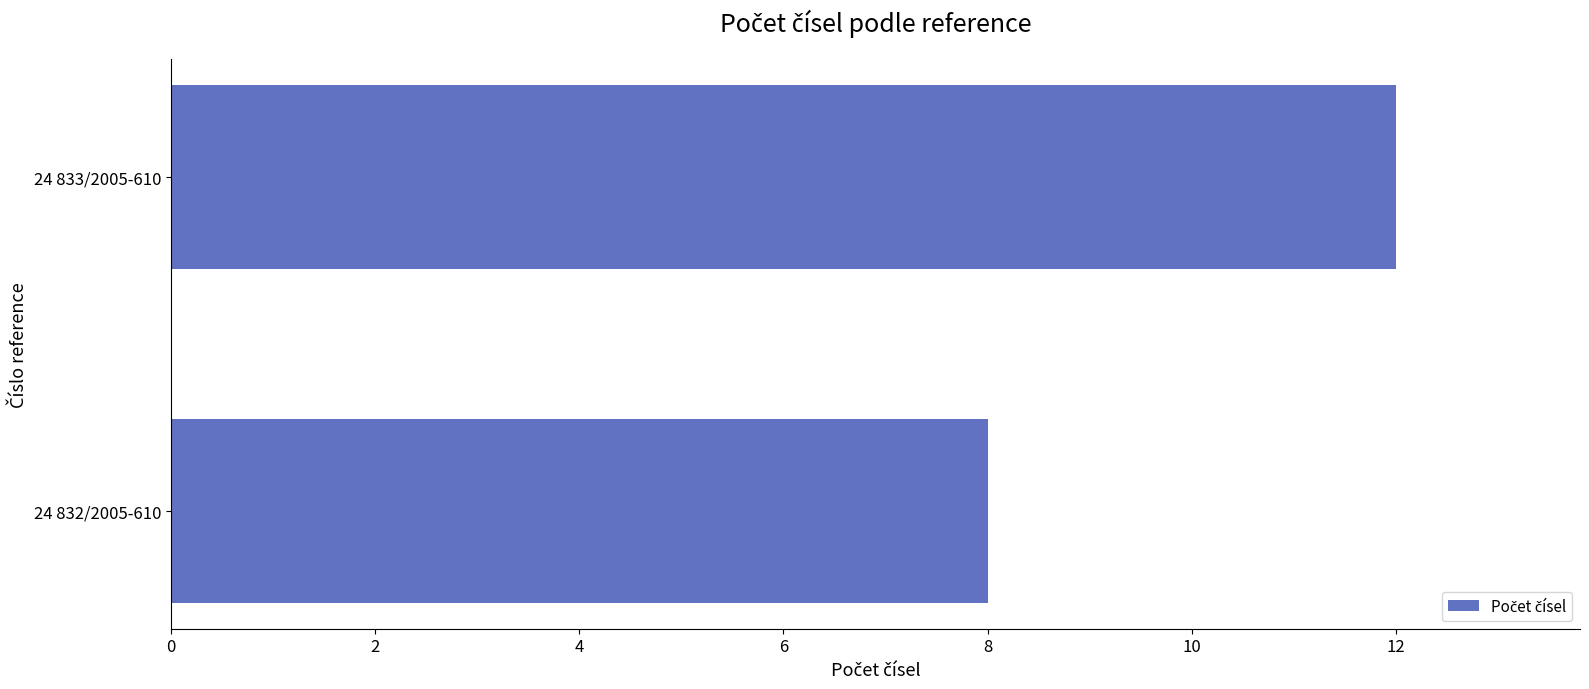

What is the sum of all values?

20